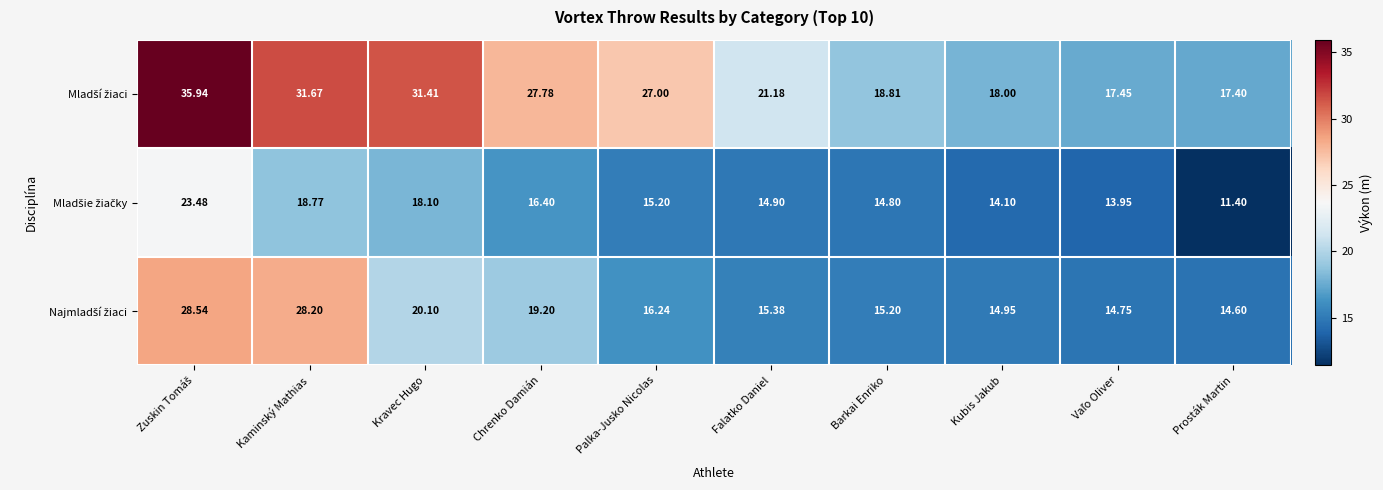

Between Palka-Jusko Nicolas and Kravec Hugo, which is larger?

Kravec Hugo